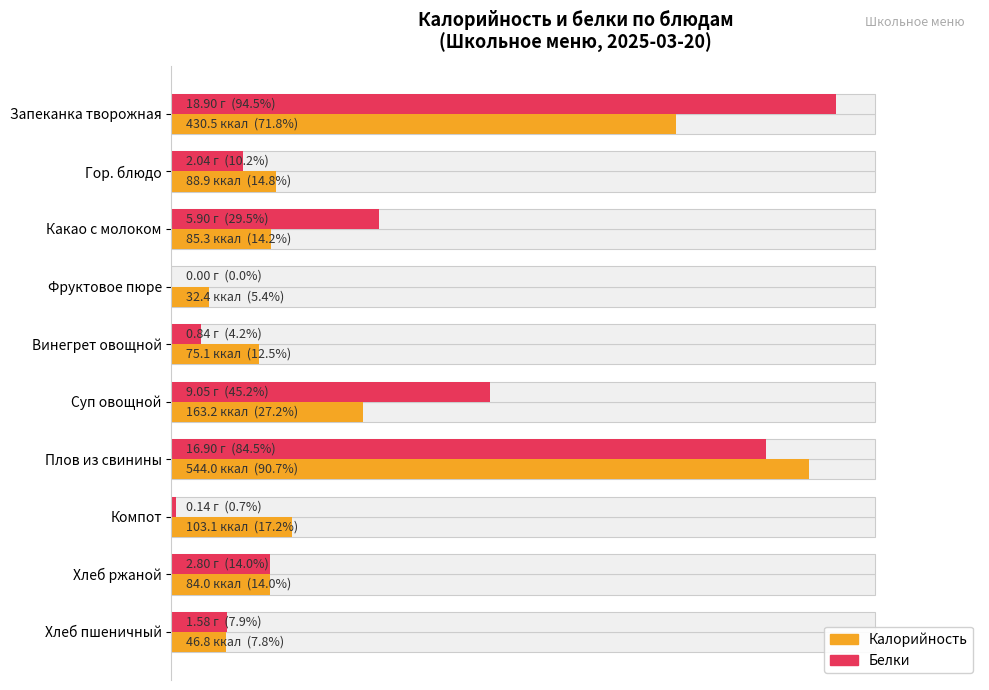

List the series in order of their overall mean, highest first.

Белки, Калорийность